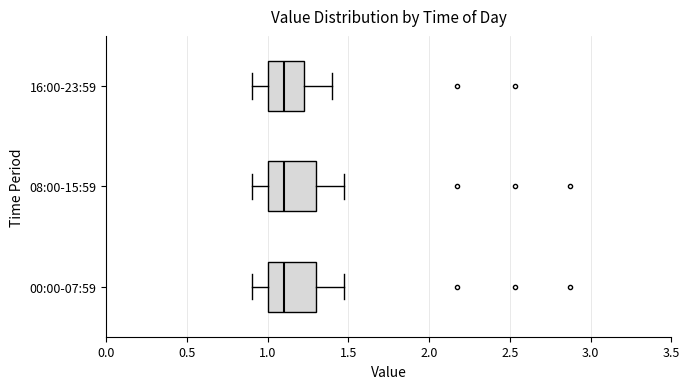

Where is the left edge of the box for 00:00-07:59 on the x-axis? The values are not printed on the chart, so give them approximately, as read against the axis.

1.00